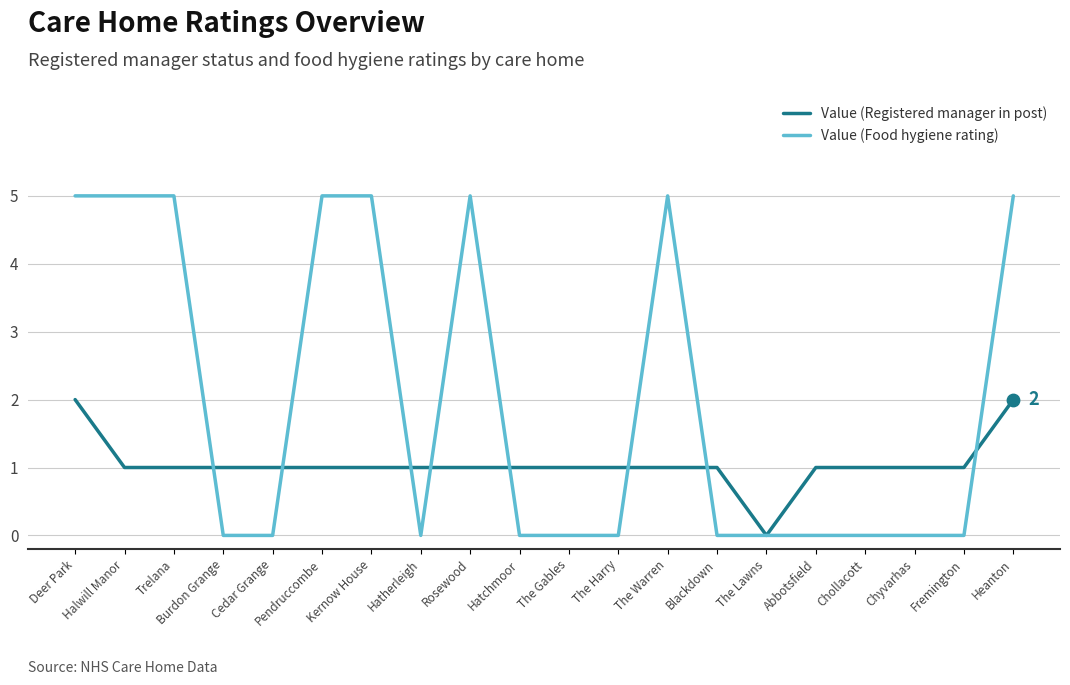

Which series has the largest total across all categories?

Value (Food hygiene rating)